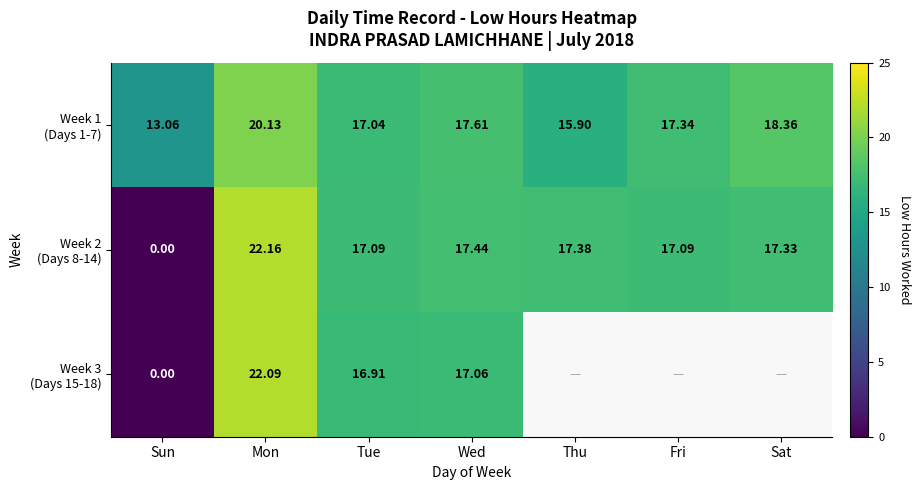

At which label does Week 1 (Days 1-7) reach its minimum?

Sun